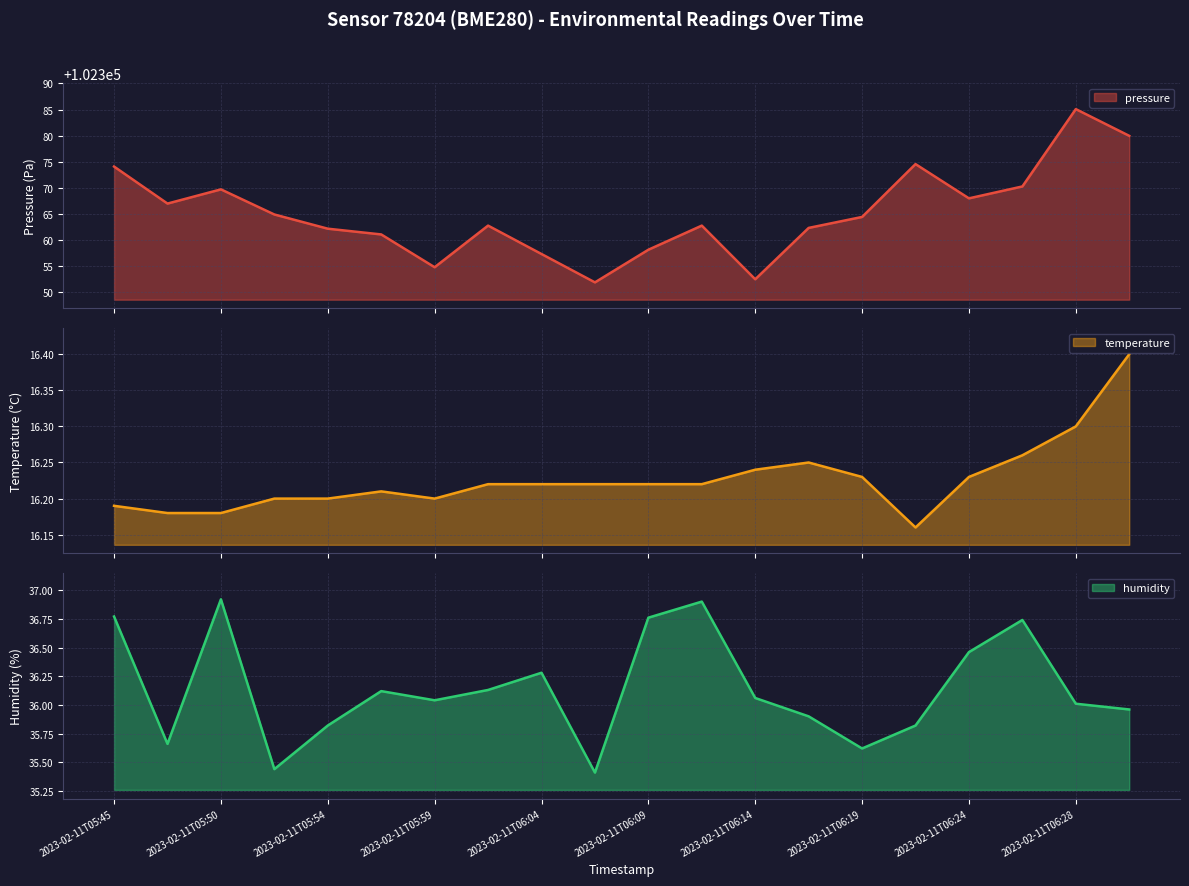

The value of humidity at 2023-02-11T05:45 is 36.8. True or false?

True